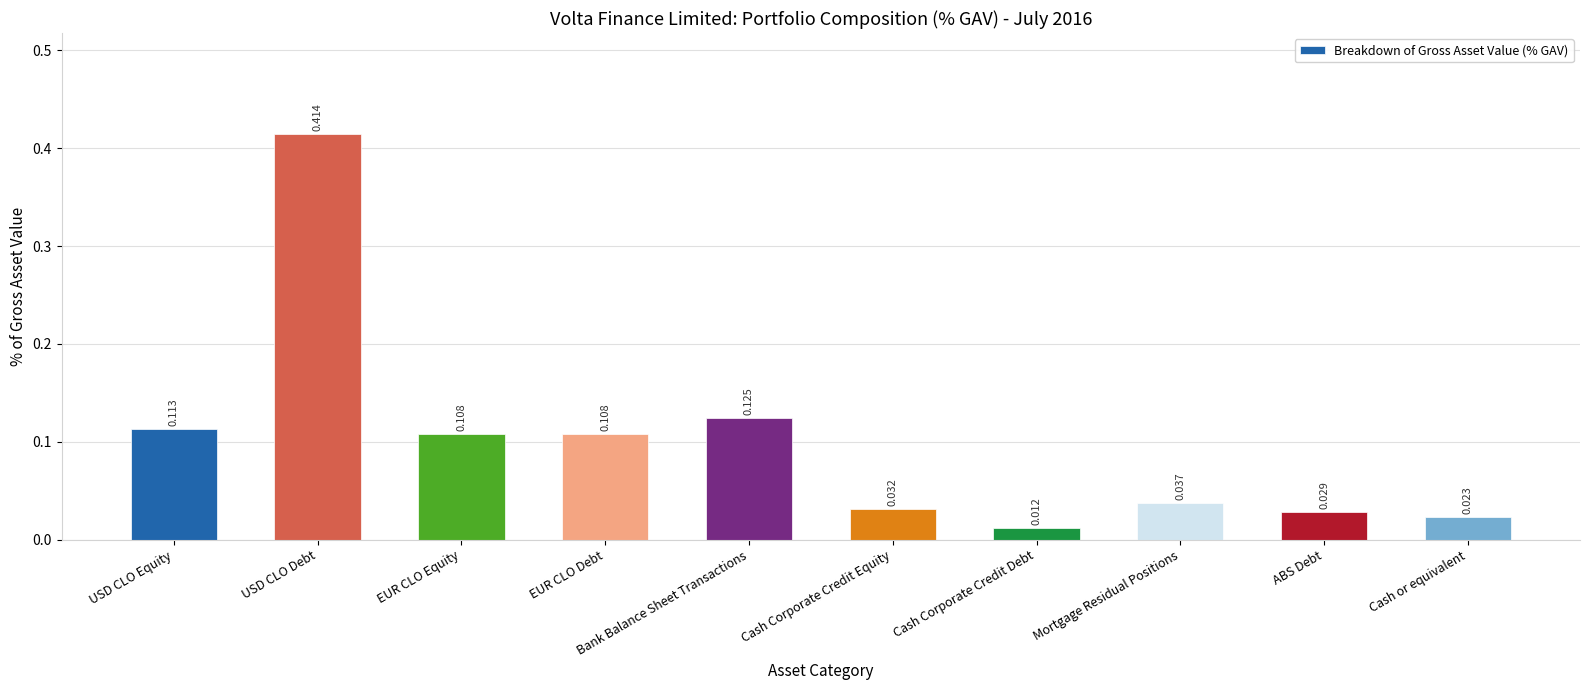

What is the label of the 3rd bar from the left?

EUR CLO Equity